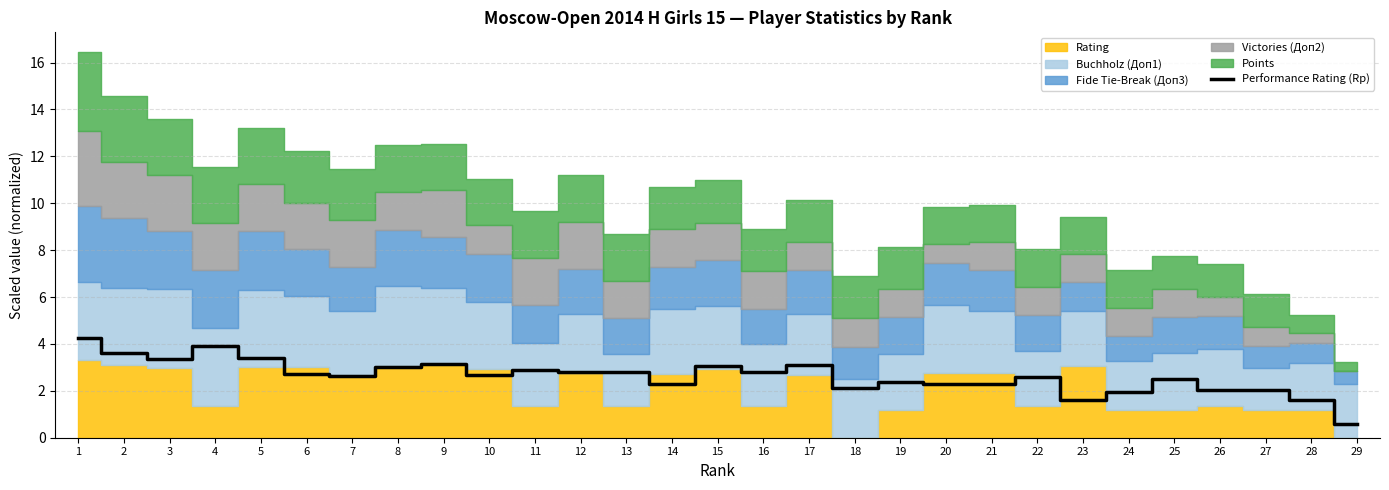

What is the approximate value at 11?

2.9